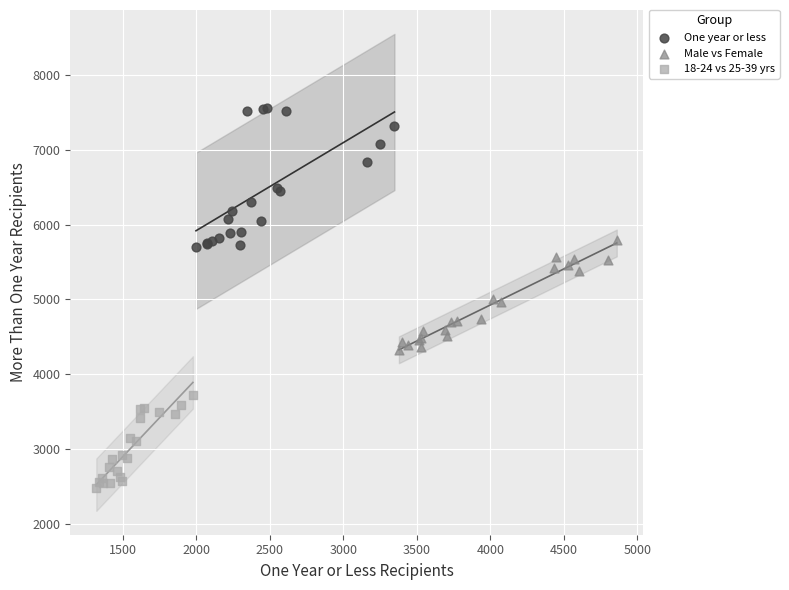

Which series contains the lowest Y value?

18-24 vs 25-39 yrs